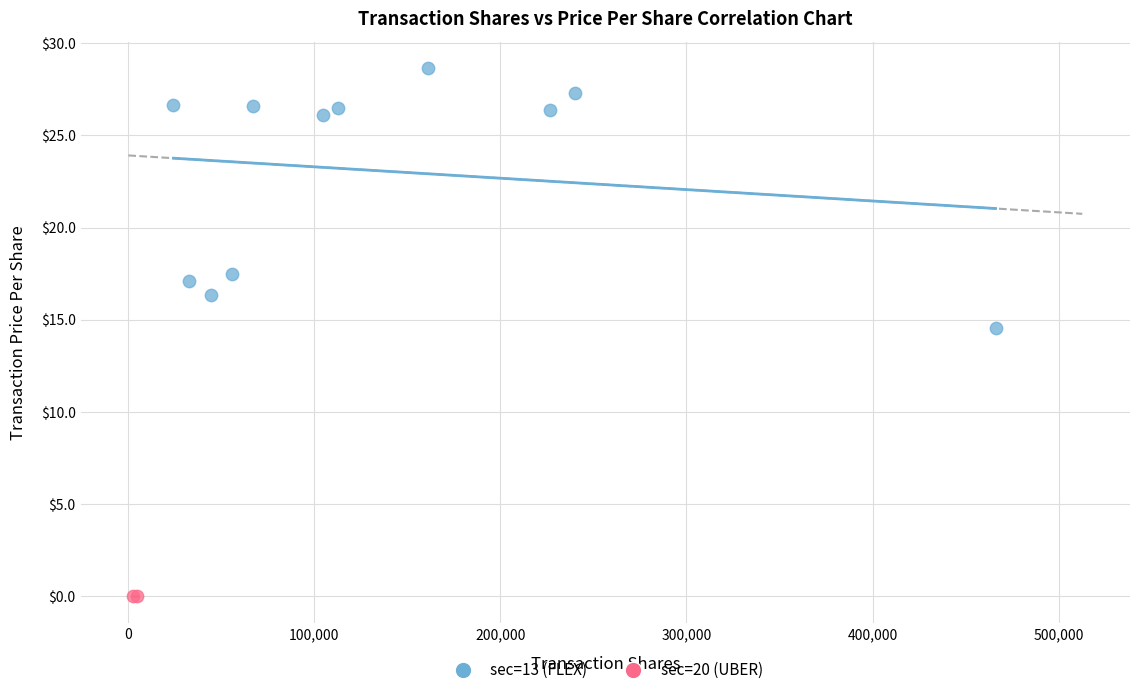

What are all the series names shown in the legend?

sec=13 (FLEX), sec=20 (UBER)